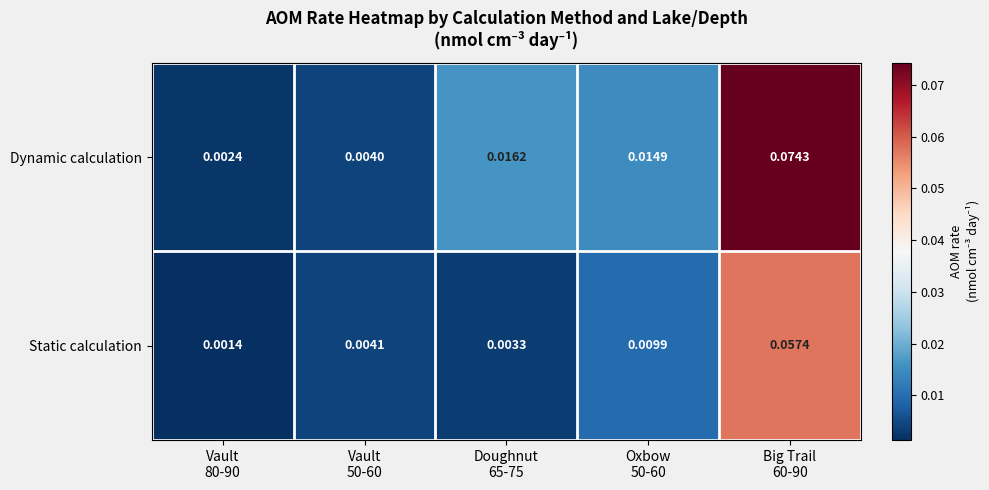

Which series has the largest total across all categories?

Dynamic calculation